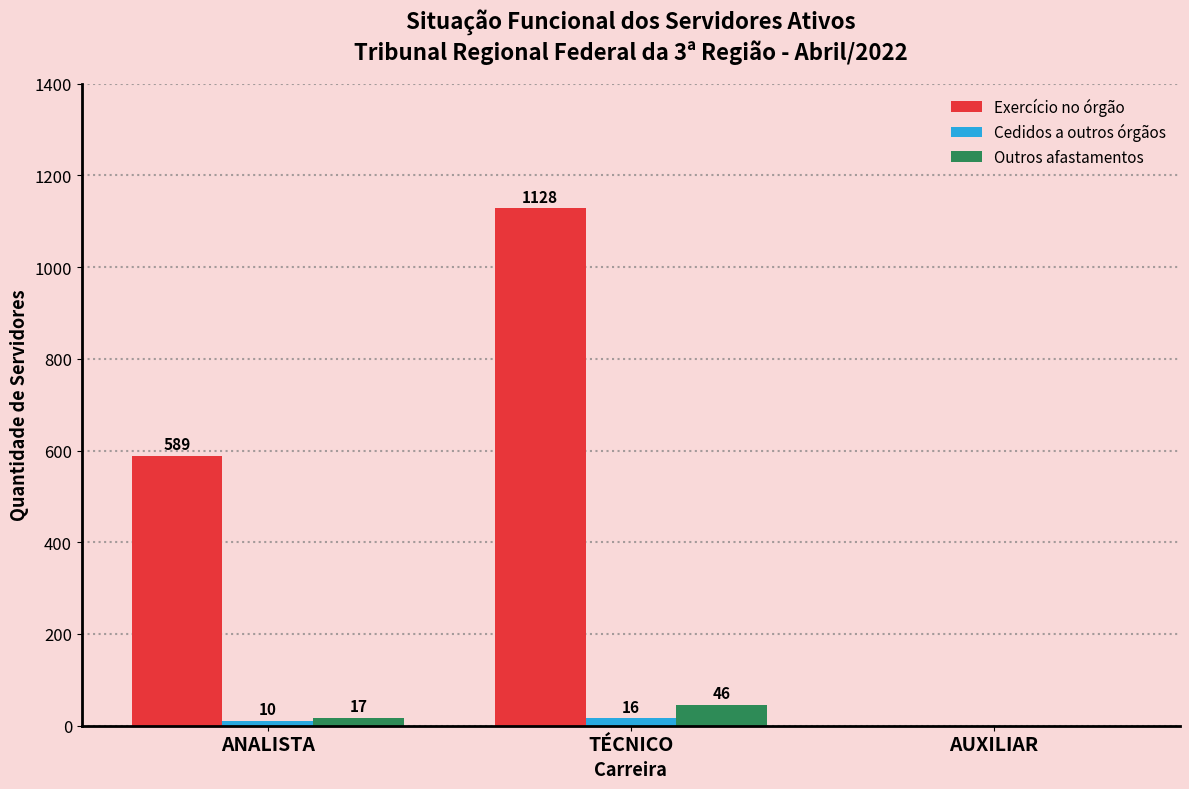

How many values in Cedidos a outros órgãos are above zero?

2